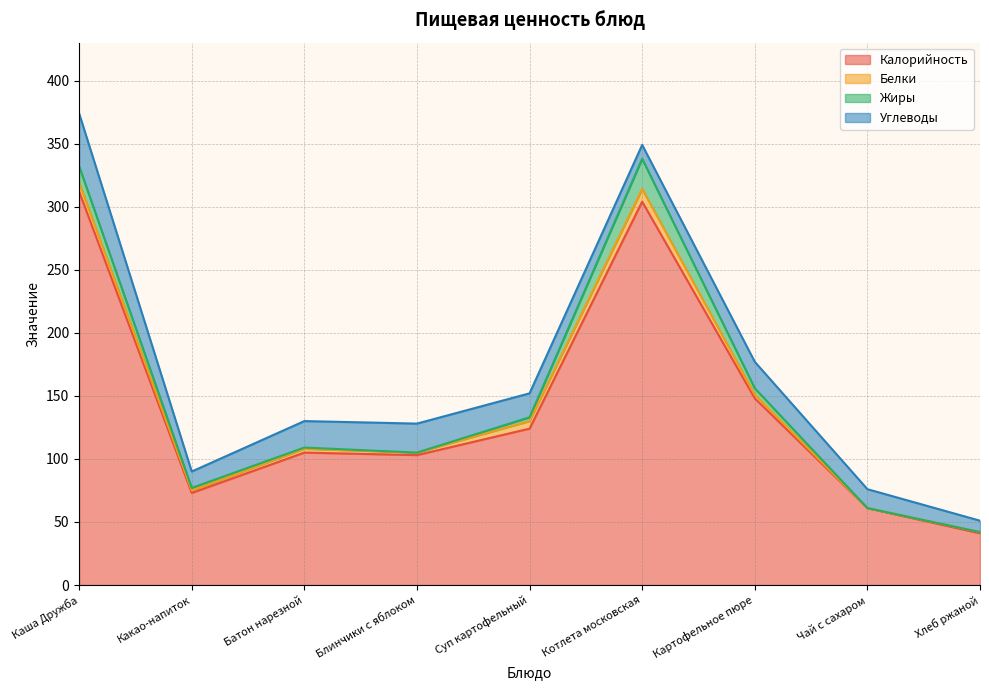

At which label does Белки first exceed 3?

Каша Дружба